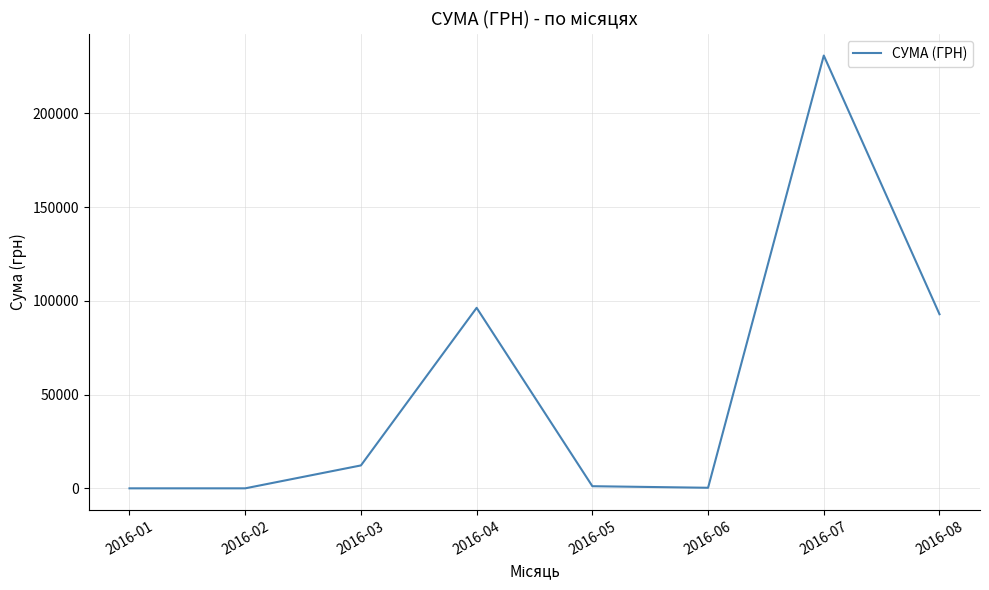

True or false: there are more than 2 points higher than both neighbors.

False